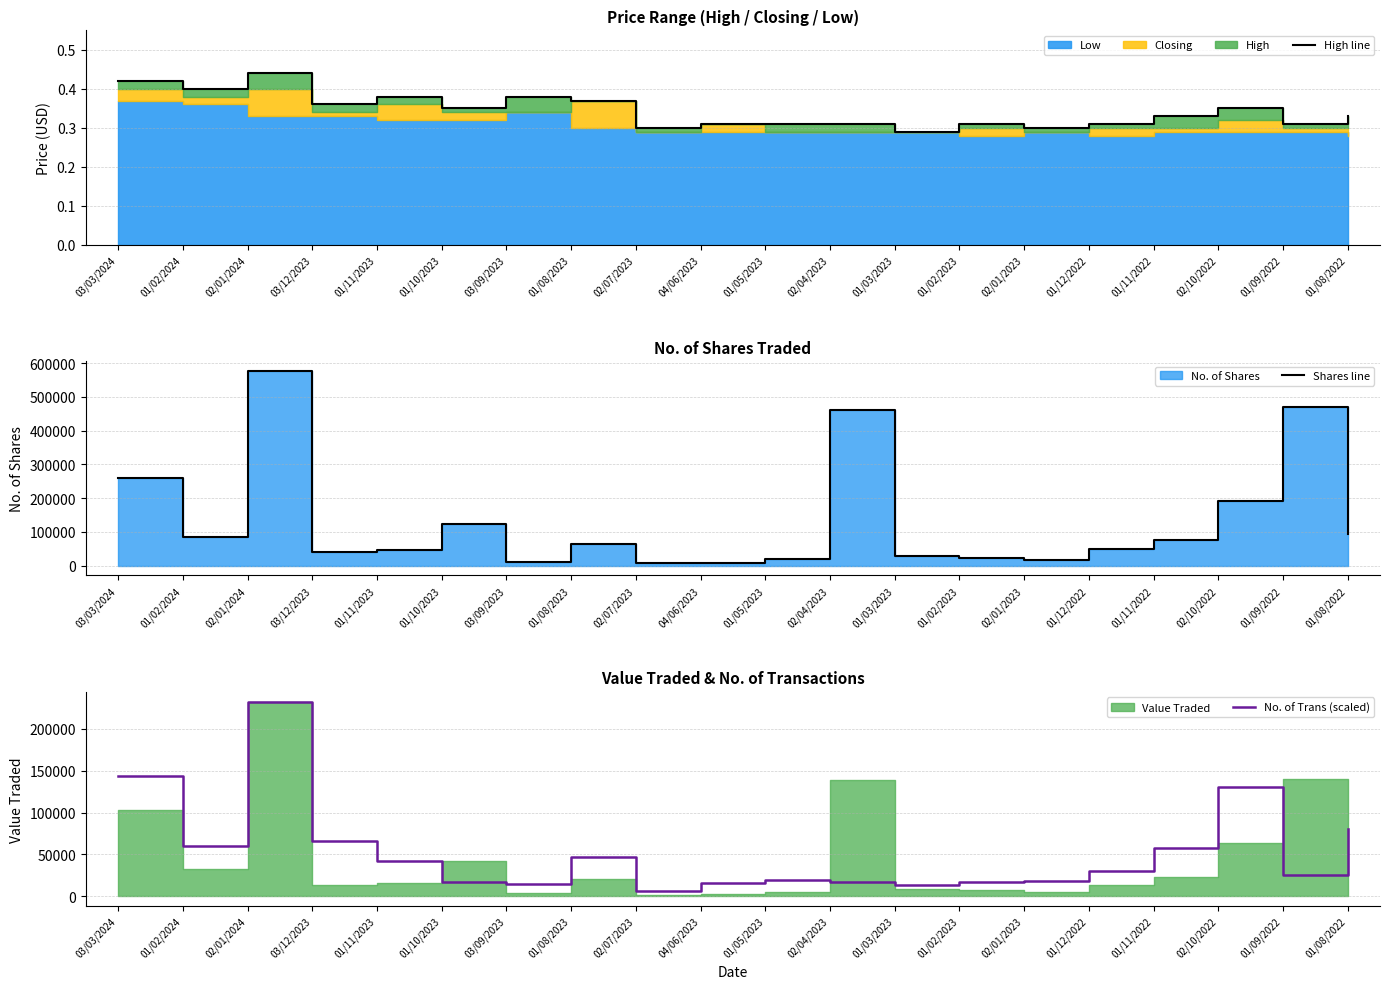

Rank the categories by High line value from lowest to highest.

01/03/2023, 02/07/2023, 02/01/2023, 04/06/2023, 01/05/2023, 02/04/2023, 01/02/2023, 01/12/2022, 01/09/2022, 01/11/2022, 01/08/2022, 01/10/2023, 02/10/2022, 03/12/2023, 01/08/2023, 01/11/2023, 03/09/2023, 01/02/2024, 03/03/2024, 02/01/2024